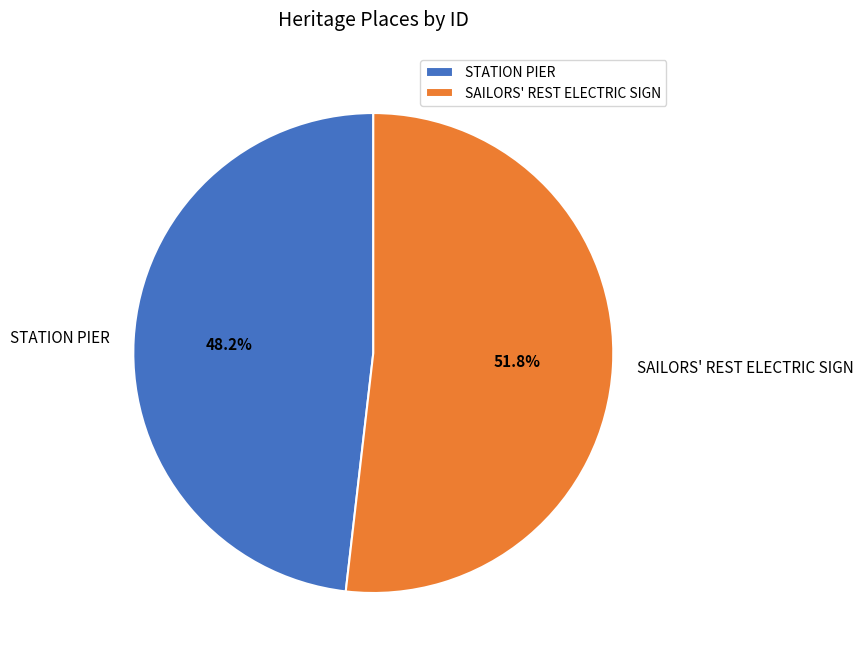

Which slice is the largest?

SAILORS' REST ELECTRIC SIGN